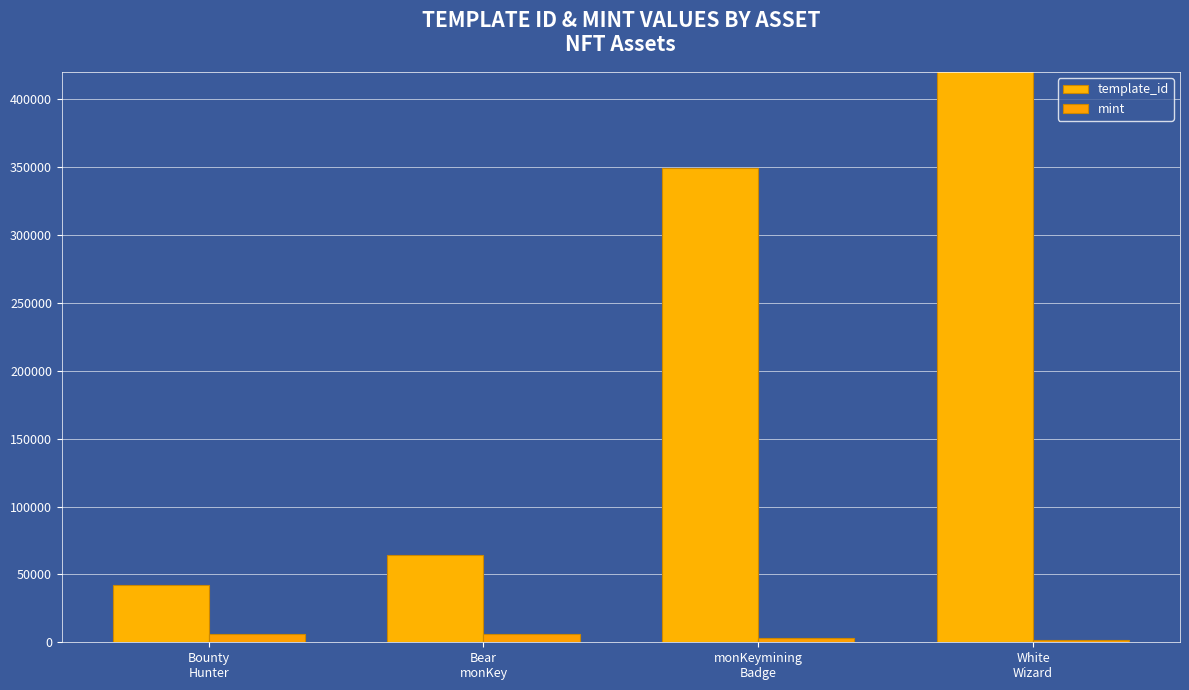

Is the value of template_id at Bear
monKey greater than the value of mint at monKeymining
Badge?

Yes